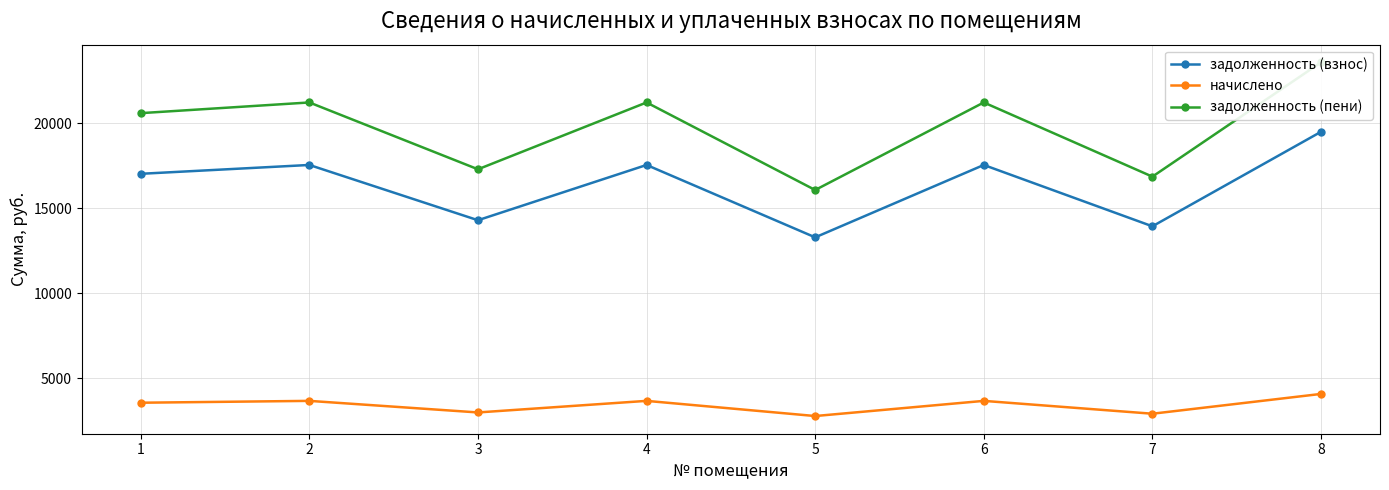

Reading left to right, what are all the values shown in this chart?

задолженность (взнос): 17021.6	17541.4	14293.0	17541.4	13285.9	17541.4	13935.6	19490.4
начислено: 3565.3	3674.2	2993.8	3674.2	2782.8	3674.2	2918.9	4082.4
задолженность (пени): 20587.0	21215.5	17286.7	21215.5	16068.7	21215.5	16854.5	23572.8